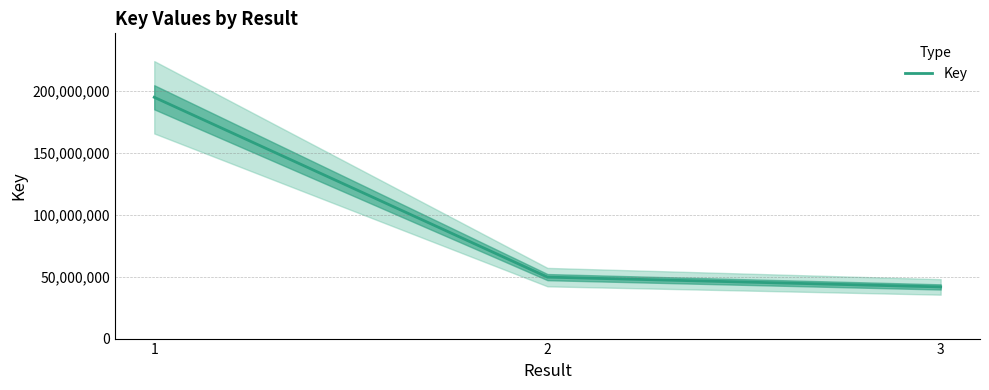

Which label corresponds to the smallest value in the chart?

3